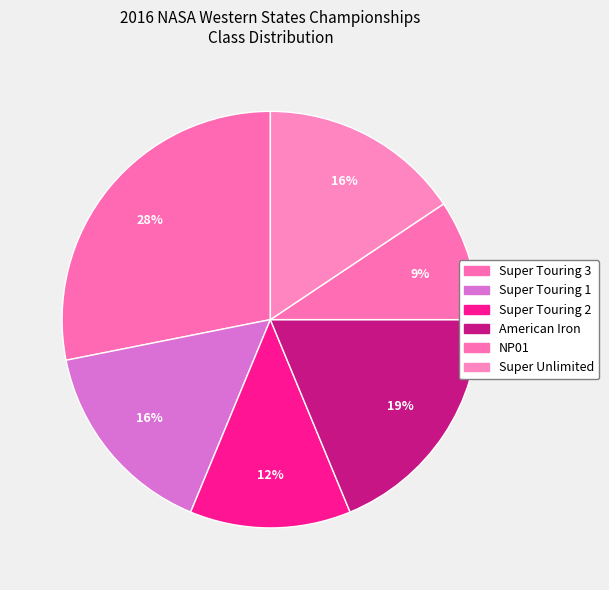

Count the number of slices in the pie.

6